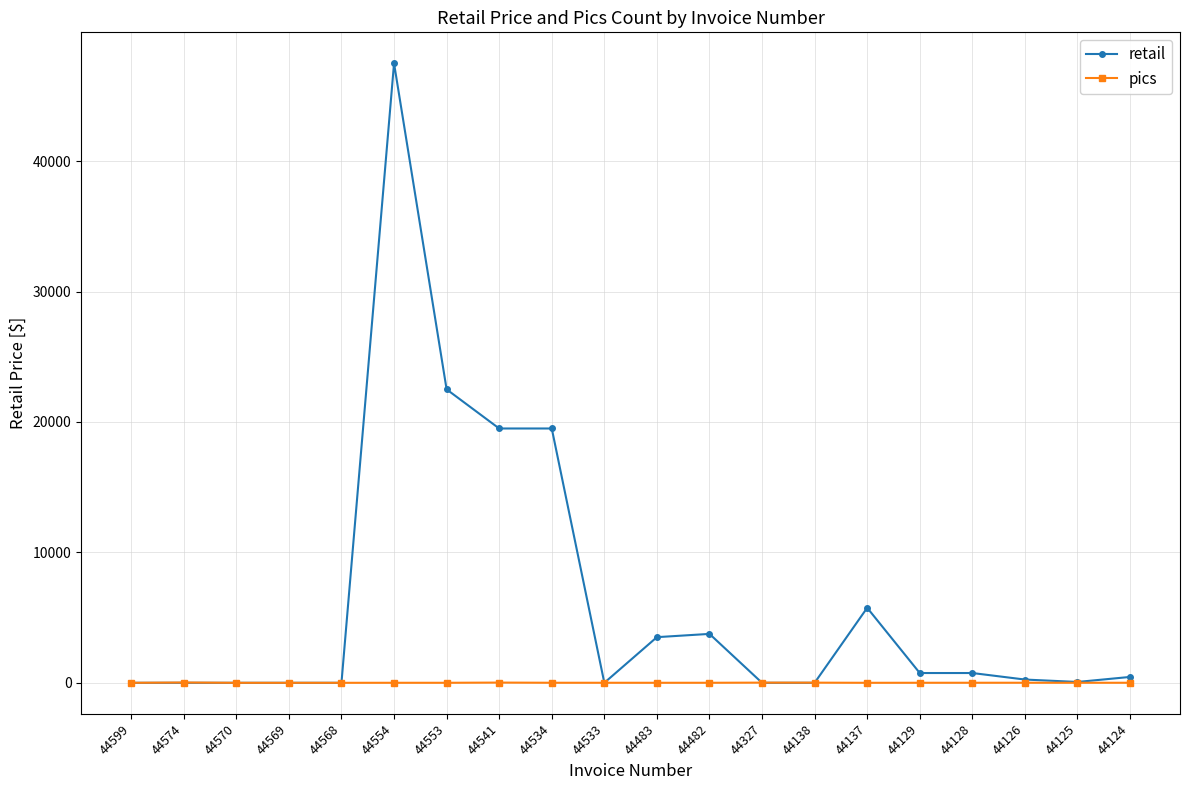

What is the sum of the retail values at 44554 and 44574?

47500